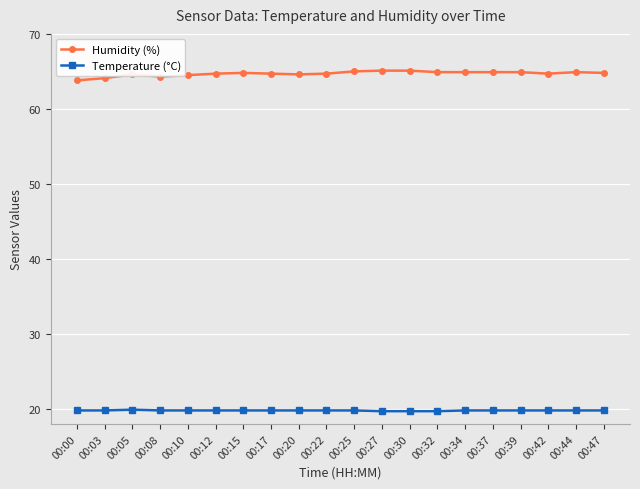

How many data points does each series have?

20